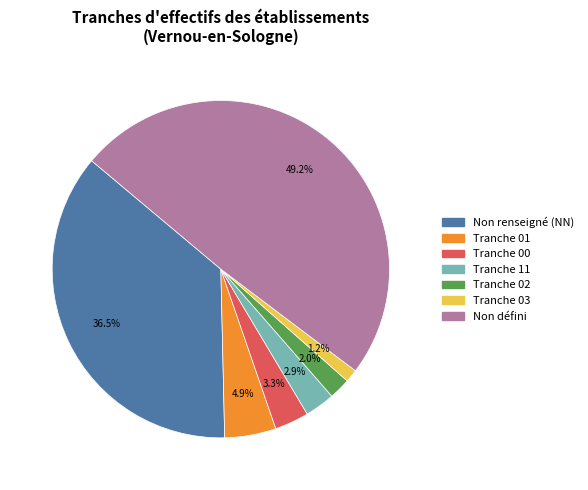

What portion of the pie excludes Tranche 11?

97.1%